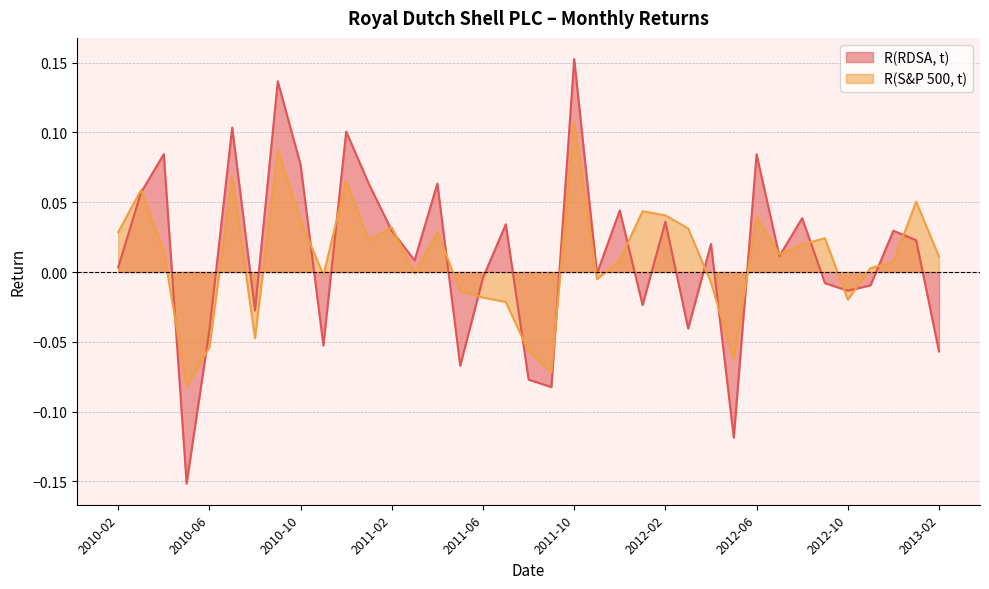

At which label does R(RDSA, t) first exceed 0?

2010-02